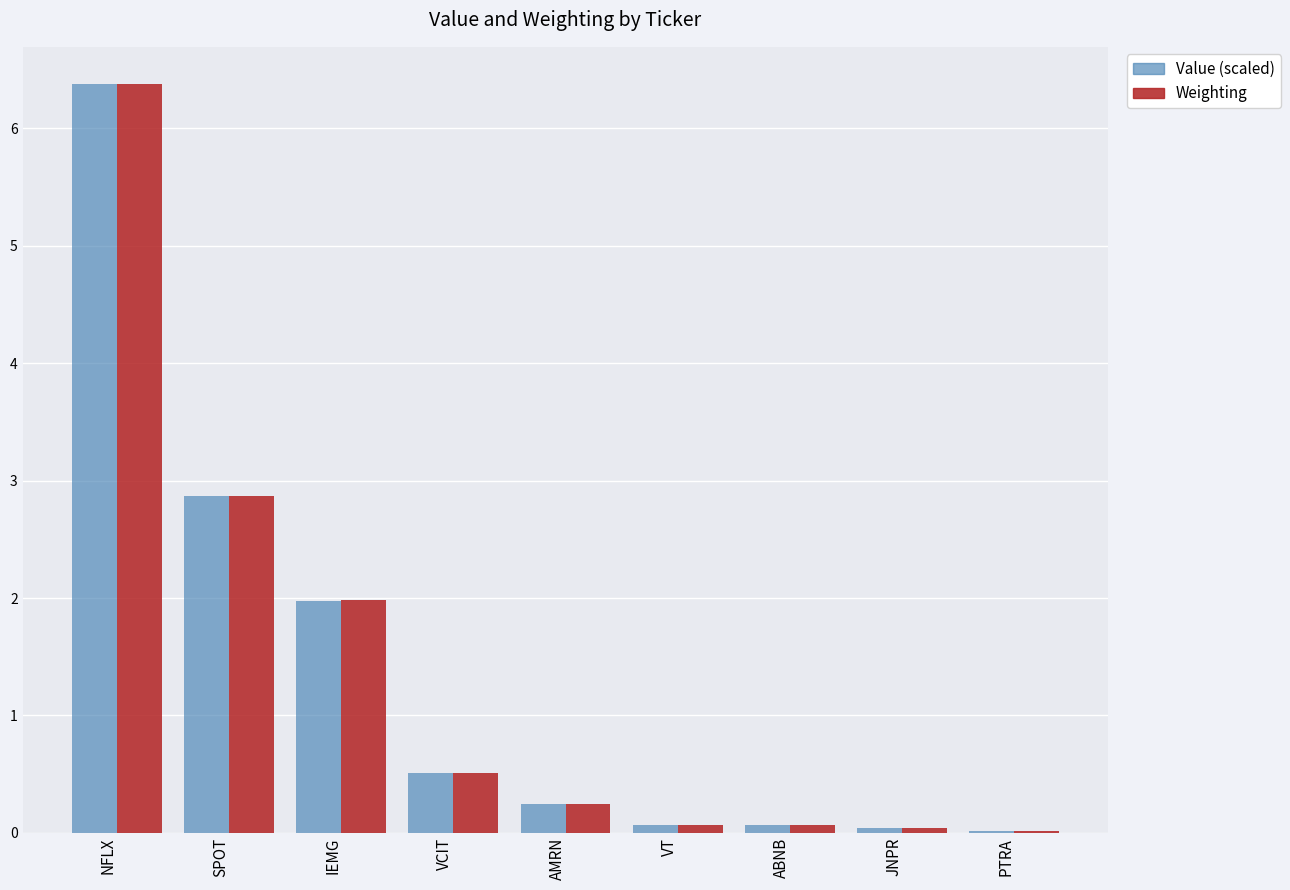

Read the Weighting value at VT.

0.1